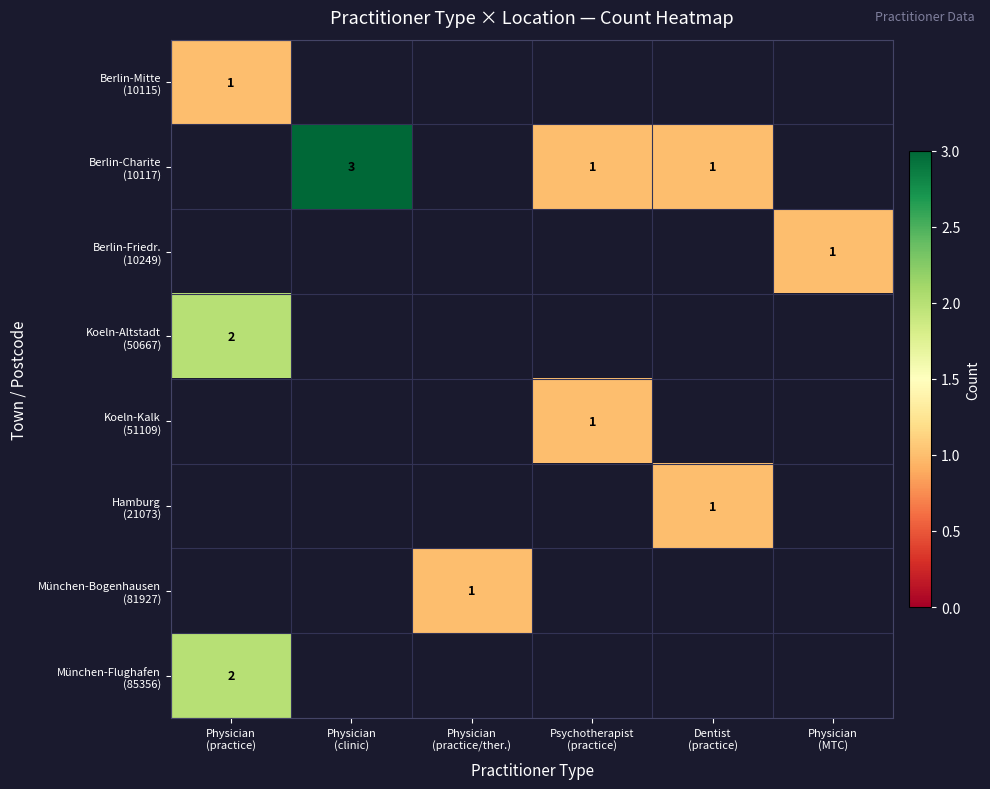

Which label corresponds to the largest value in the chart?

Physician
(clinic)